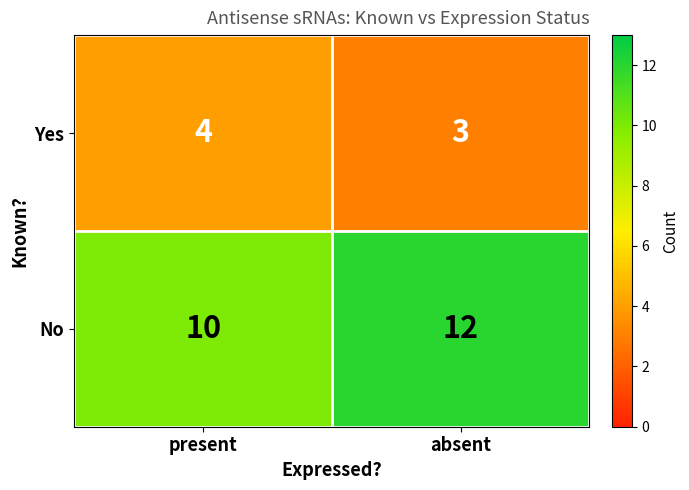

What is the sum of the No values at present and absent?

22